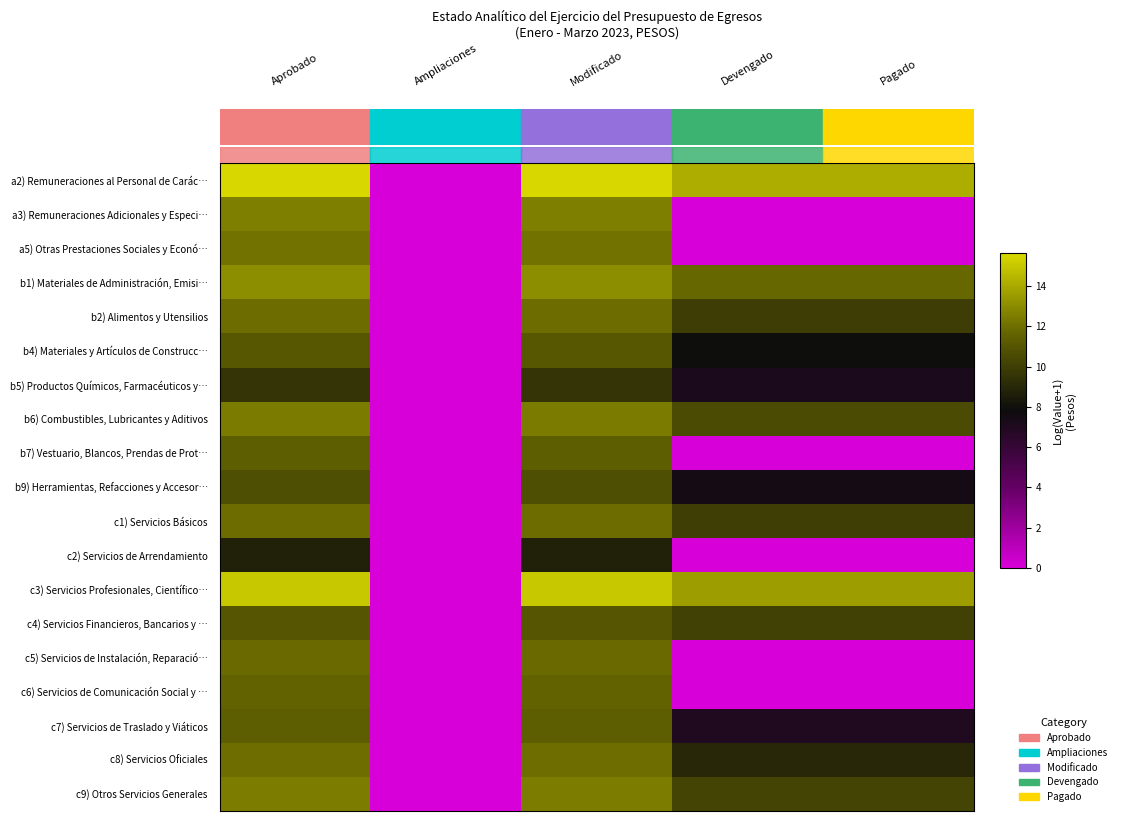

Which series has the largest total across all categories?

a2) Remuneraciones al Personal de Carác…